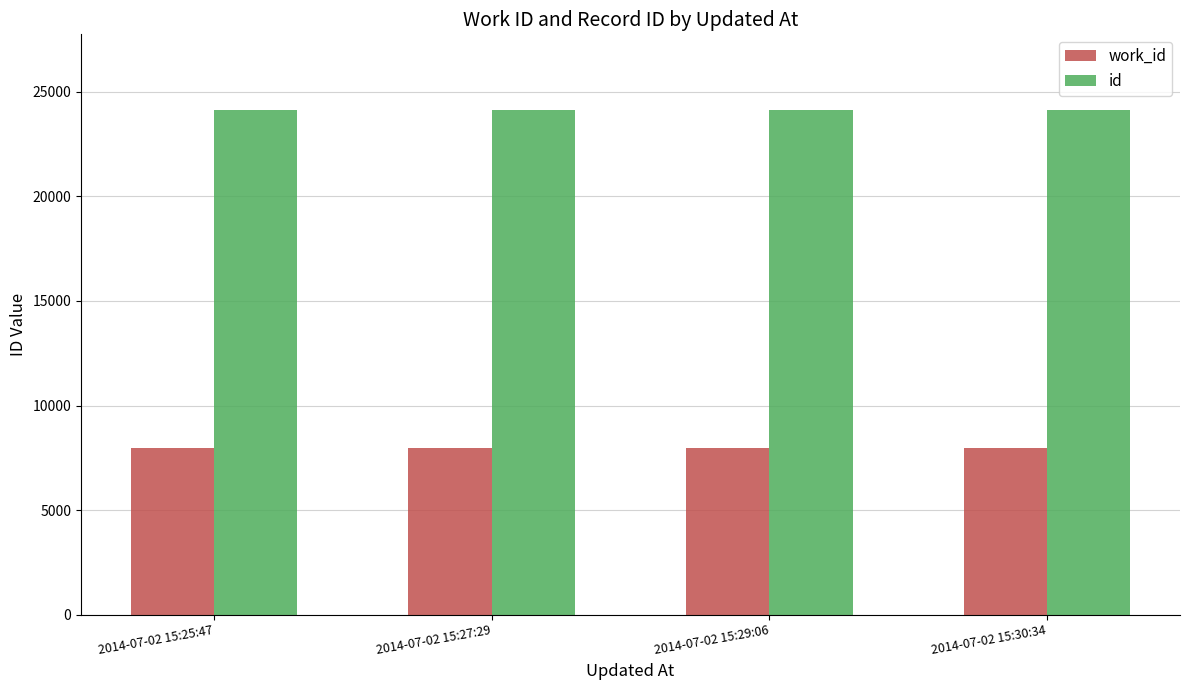

What is the difference between the highest and lowest values at 2014-07-02 15:29:06?

16171